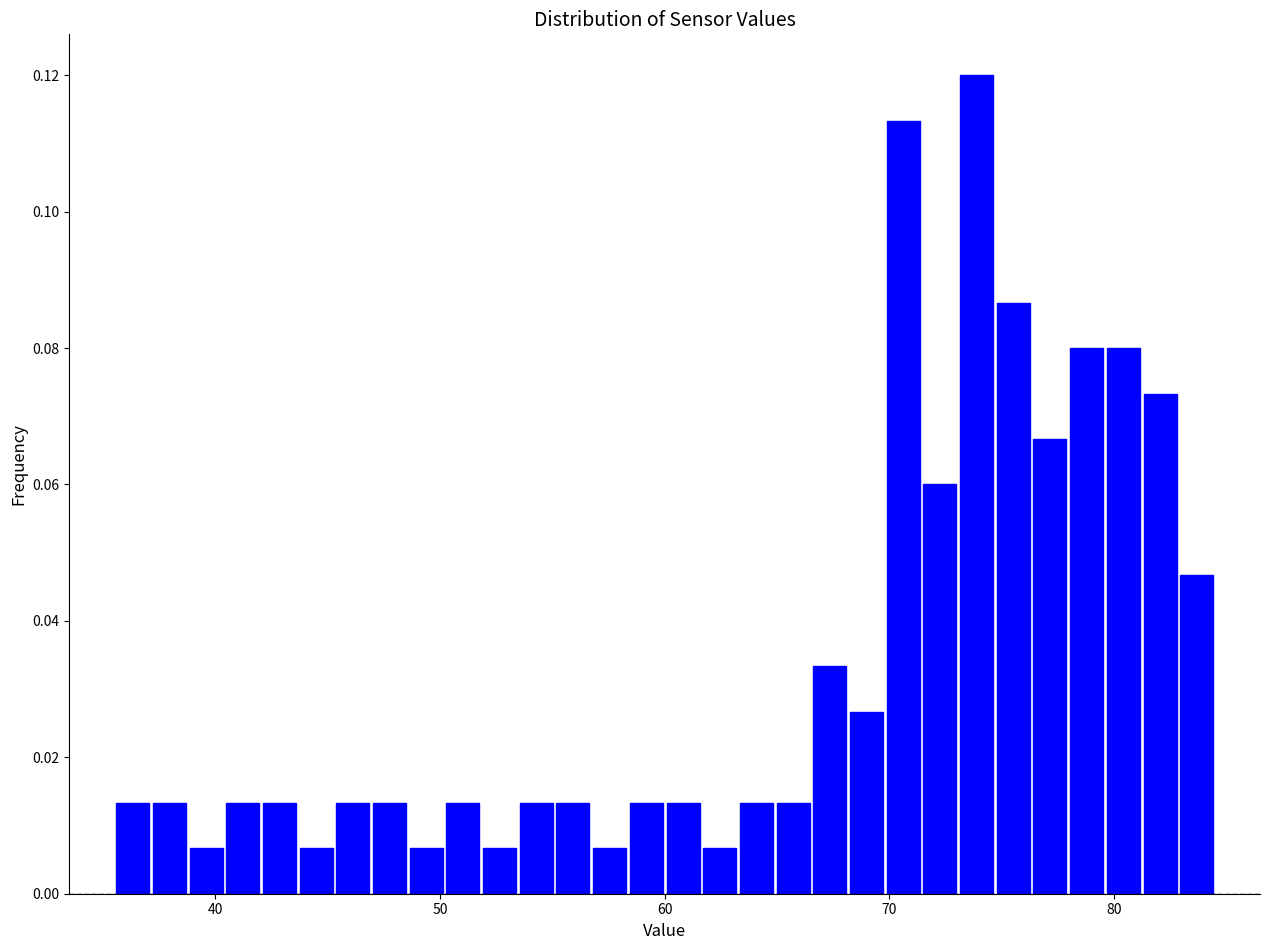

Around what value on the x-axis is the tallest bar? Give the approximate position of its centre, as read against the axis.

74